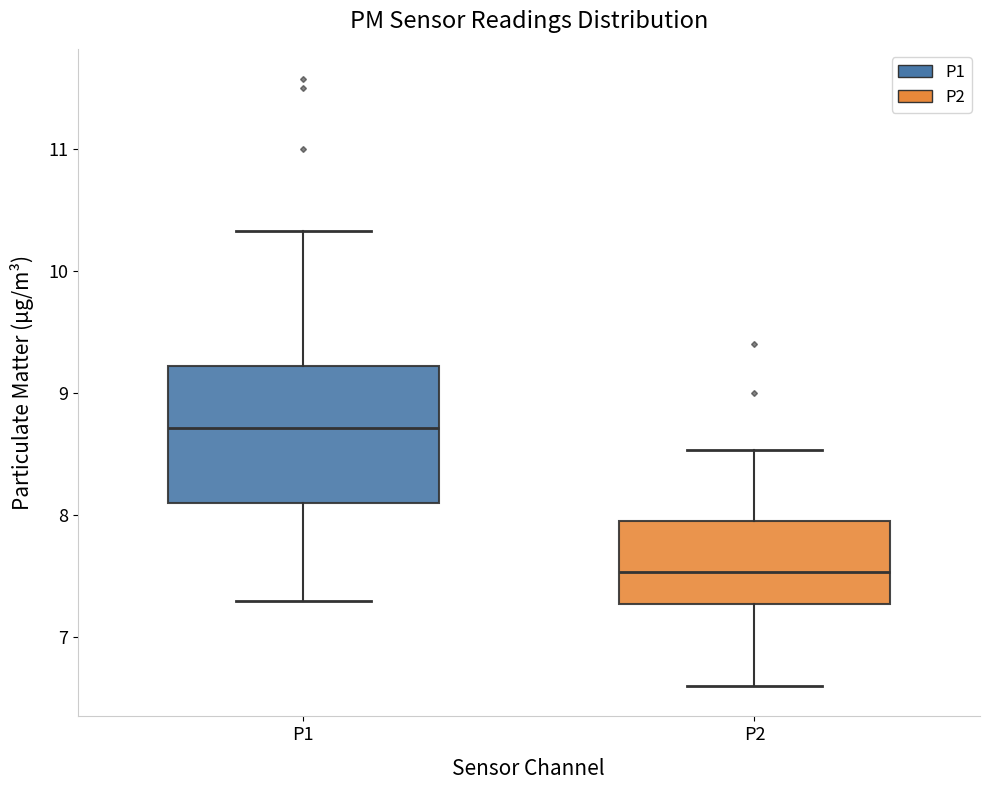

Which box is the tallest, from its lower edge to its upper edge?

P1